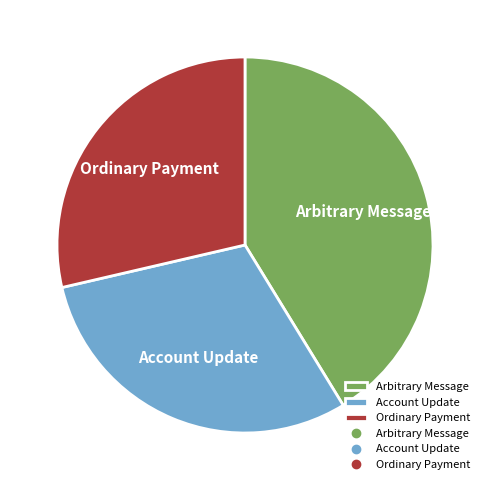

Rank the categories by value from highest to lowest.

Arbitrary Message, Account Update, Ordinary Payment